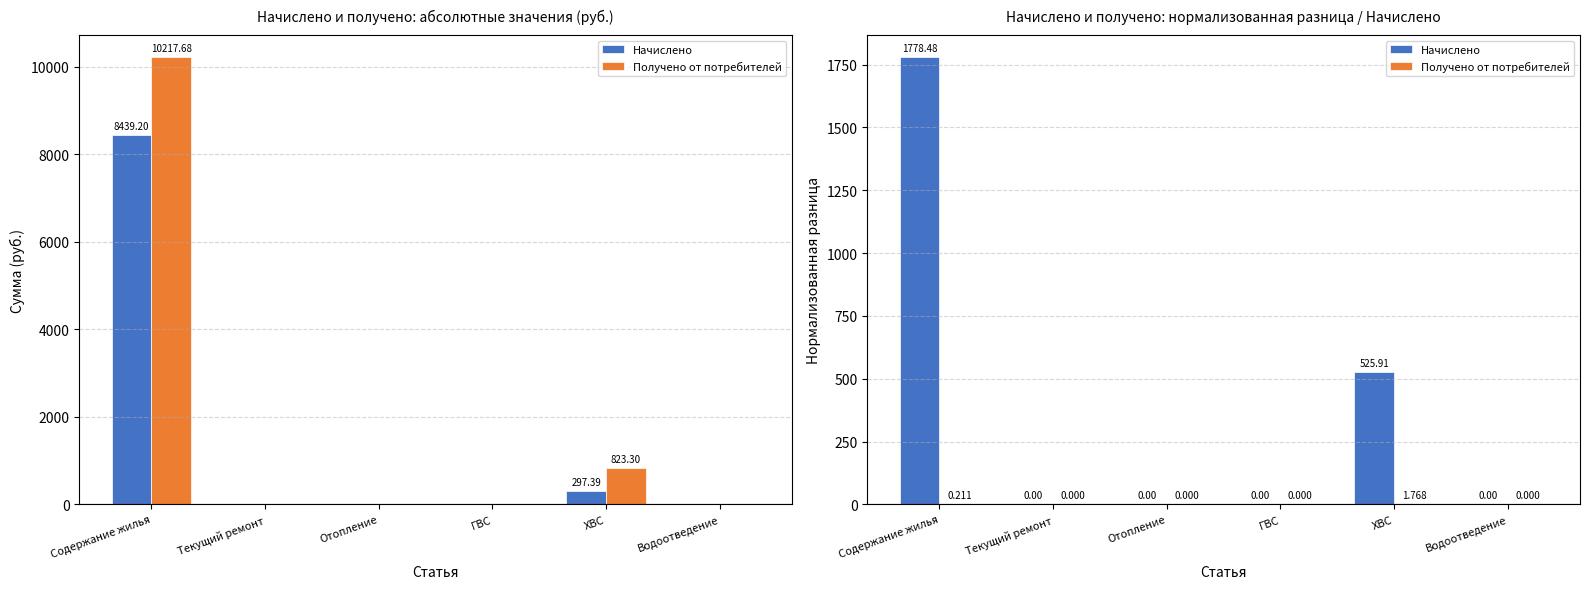

Is the value of Начислено at Водоотведение greater than the value of Получено от потребителей at Водоотведение?

No